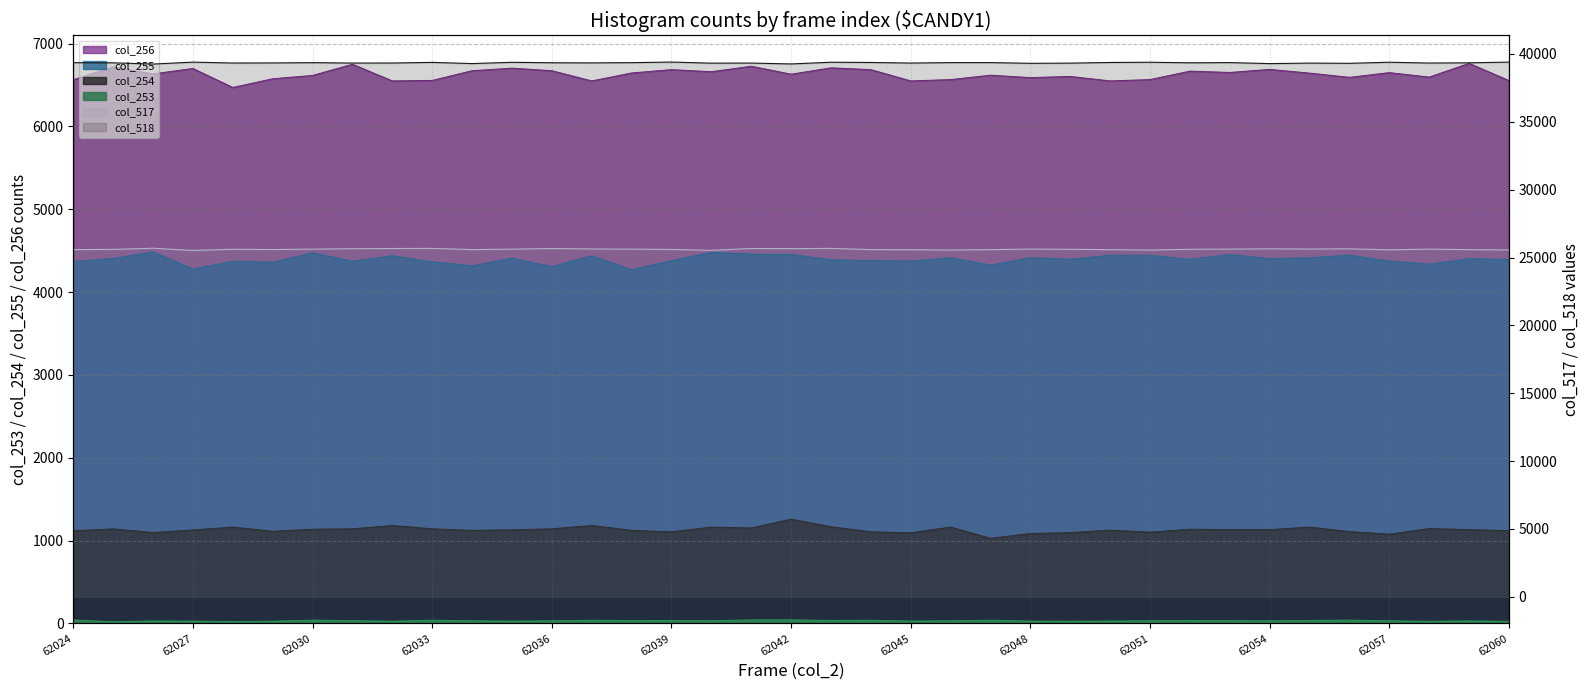

List the series in order of their peak value, highest first.

col_518, col_517, col_256, col_255, col_254, col_253